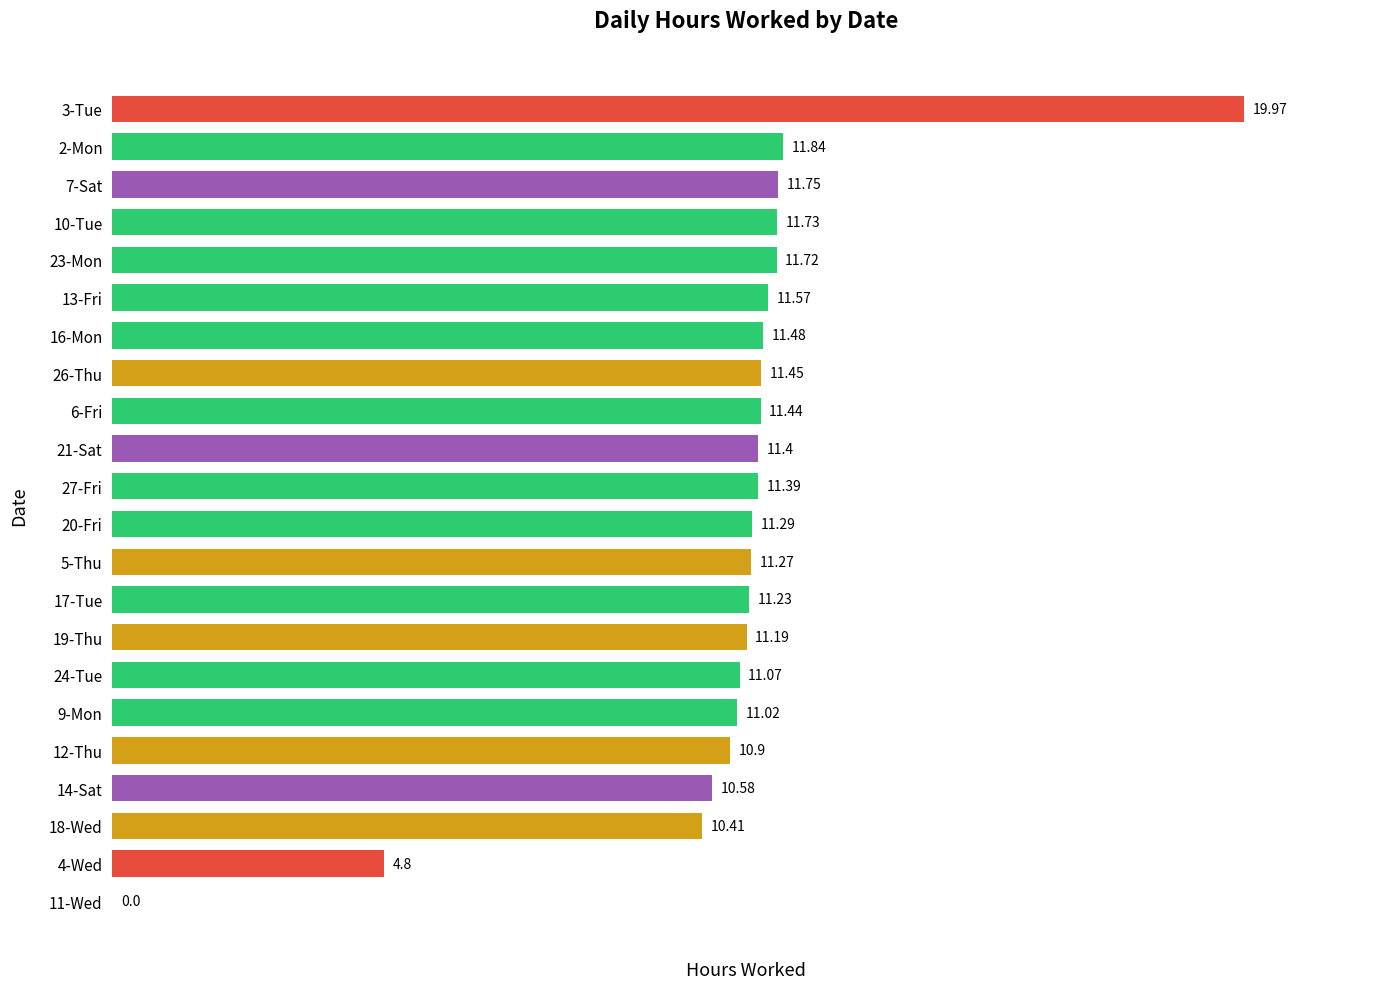

Which has a higher value, 4-Wed or 20-Fri?

20-Fri